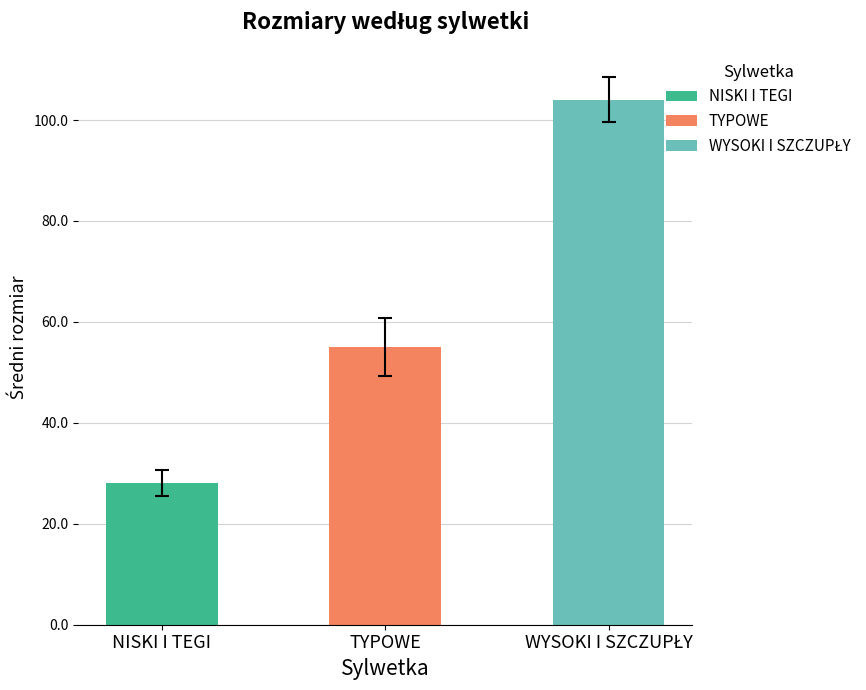

What are all the series names shown in the legend?

NISKI I TEGI, TYPOWE, WYSOKI I SZCZUPŁY